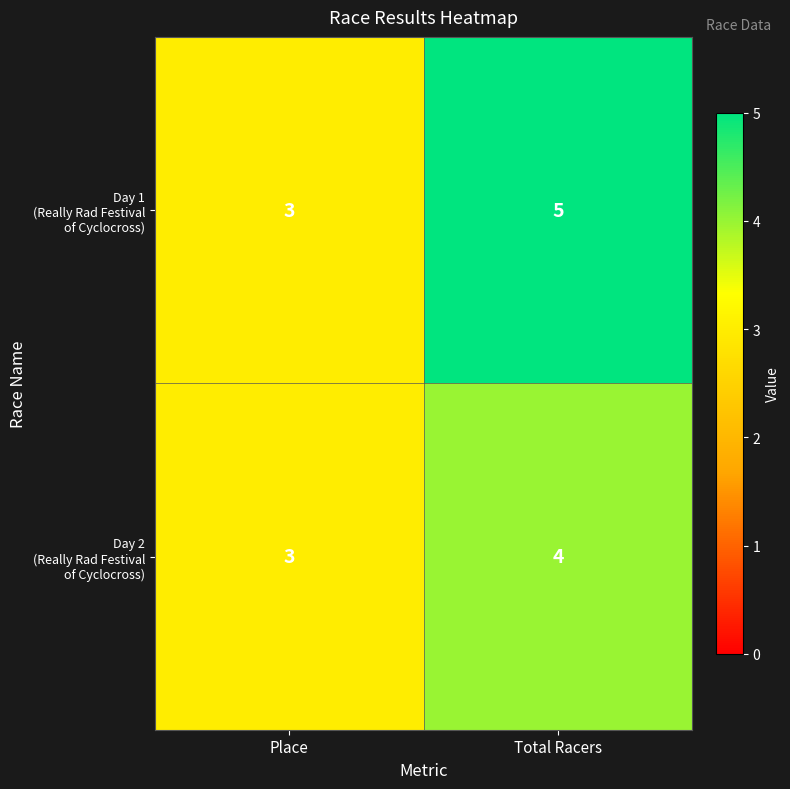

Which label corresponds to the smallest value in the chart?

Place